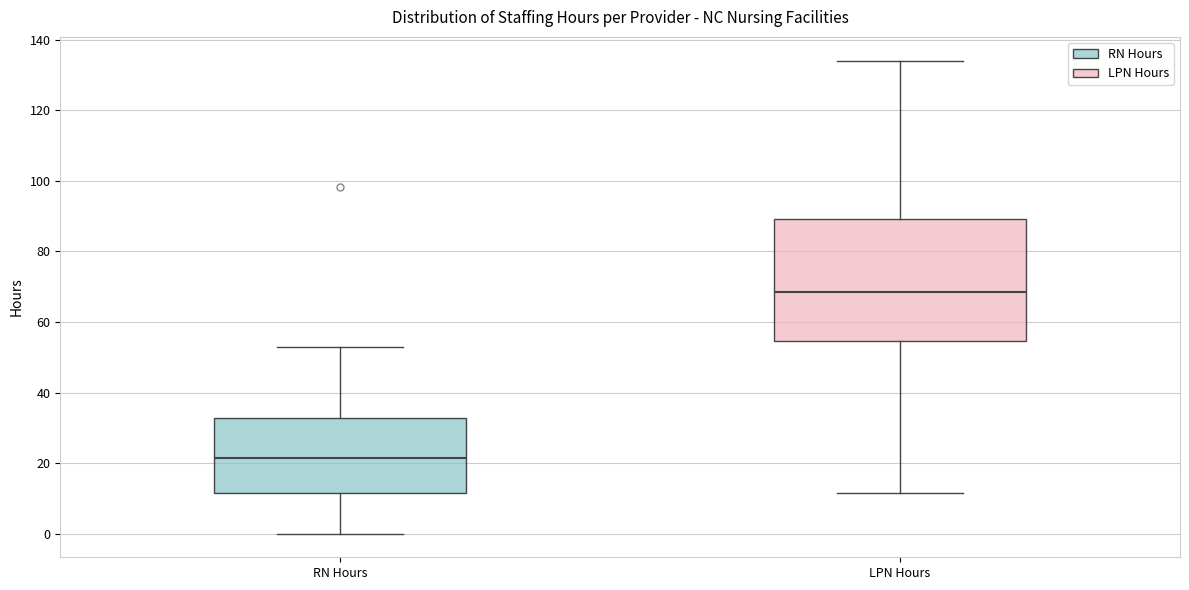

Reading left to right, transcribe this box plot: for each box, give where its median line is, the range the box spans, and where its two whiskers end, as read against the y-axis. The values are not printed on the chart, so give them approximately, as read against the axis.

RN Hours: median 22, box 12 to 32, whiskers 0 to 52
LPN Hours: median 68, box 54 to 90, whiskers 12 to 134